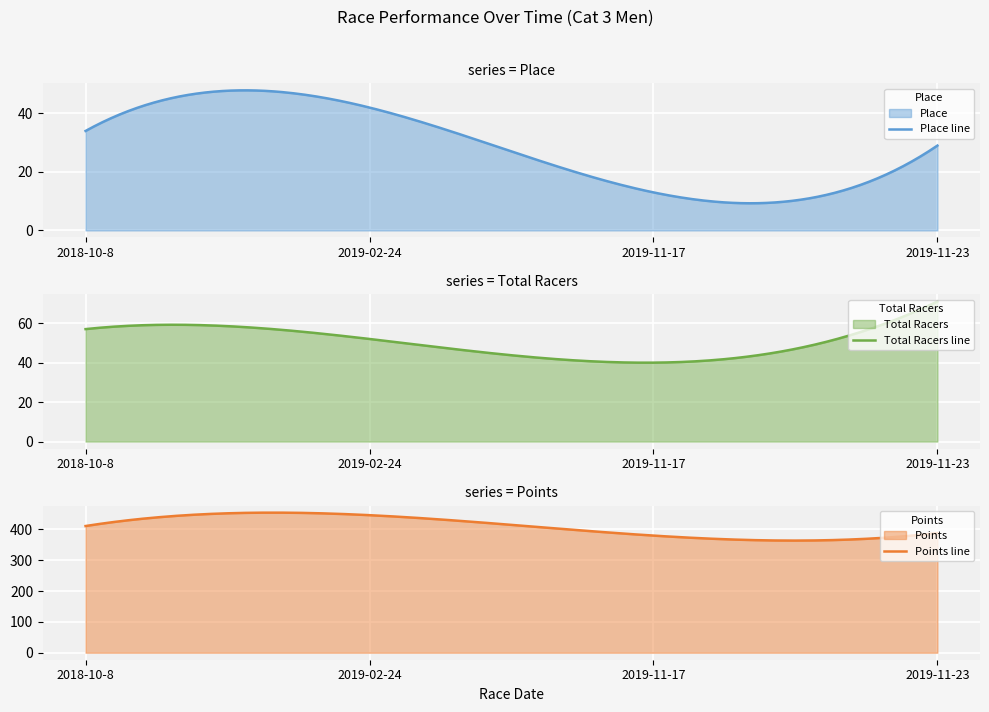

At which category is the sum across all series the highest?

2019-02-24